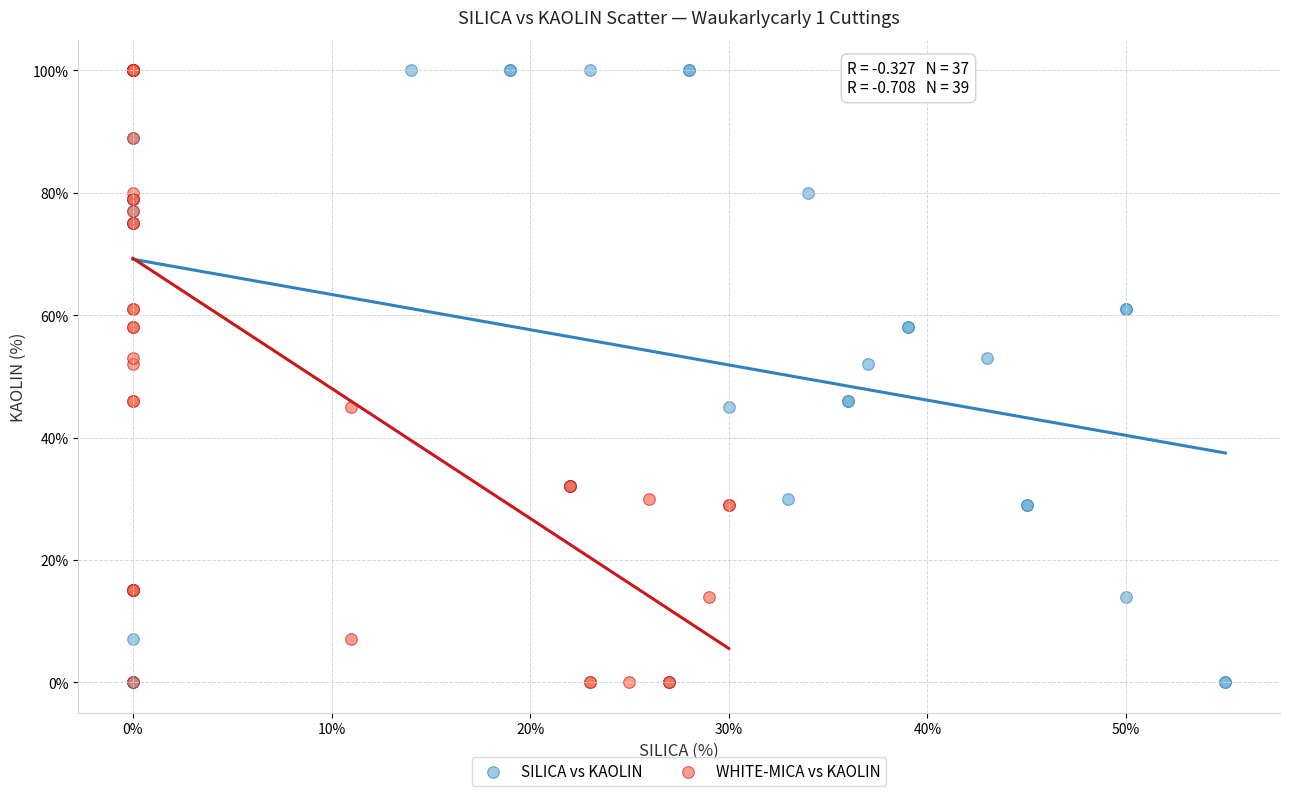

What are all the series names shown in the legend?

SILICA vs KAOLIN, WHITE-MICA vs KAOLIN